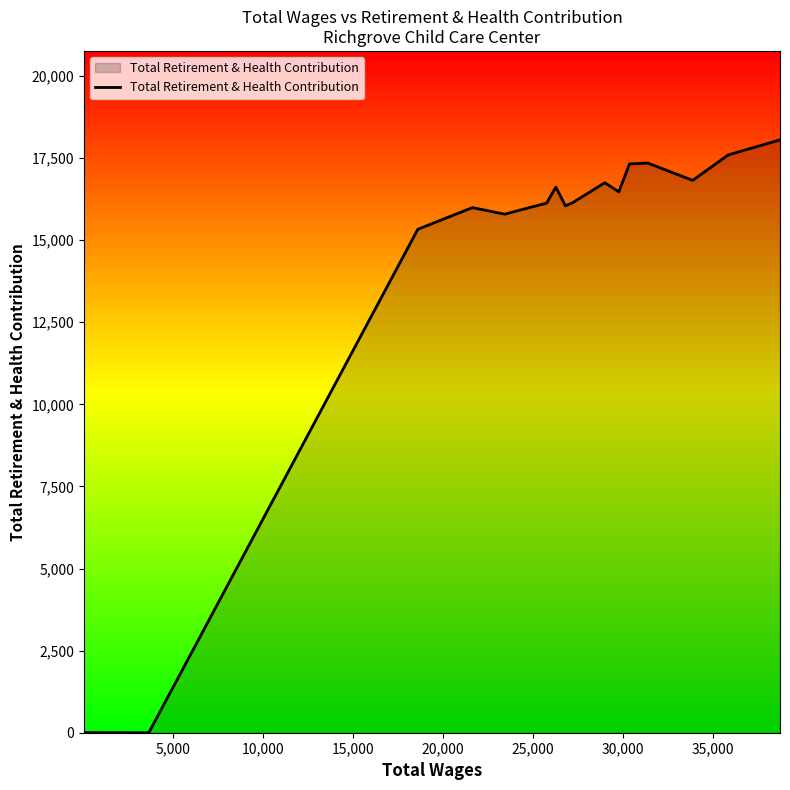

What is the greatest value displayed?

18053